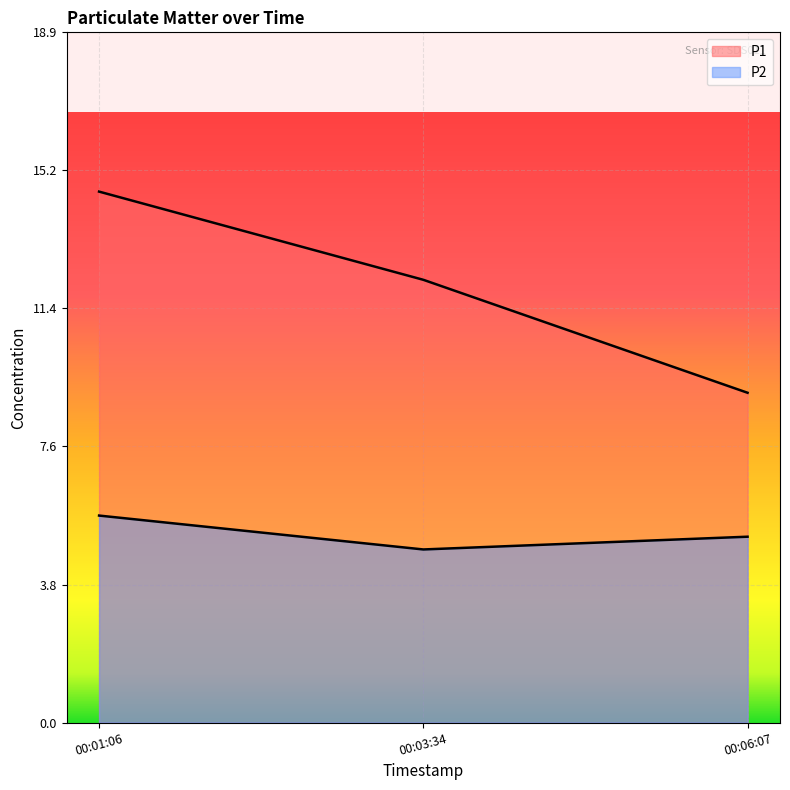

How many distinct data groups are displayed?

2